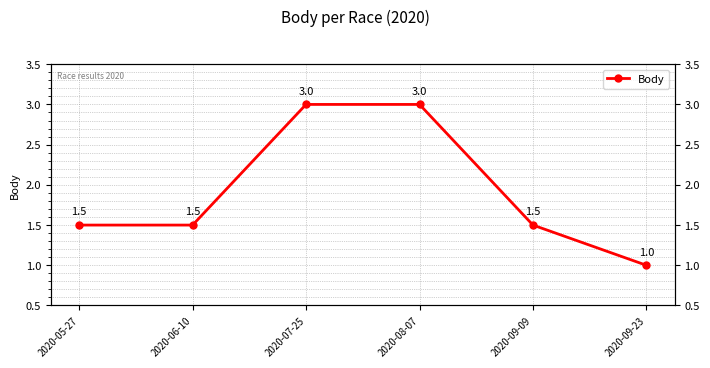

True or false: the data has more than 2 interior local peaks.

False